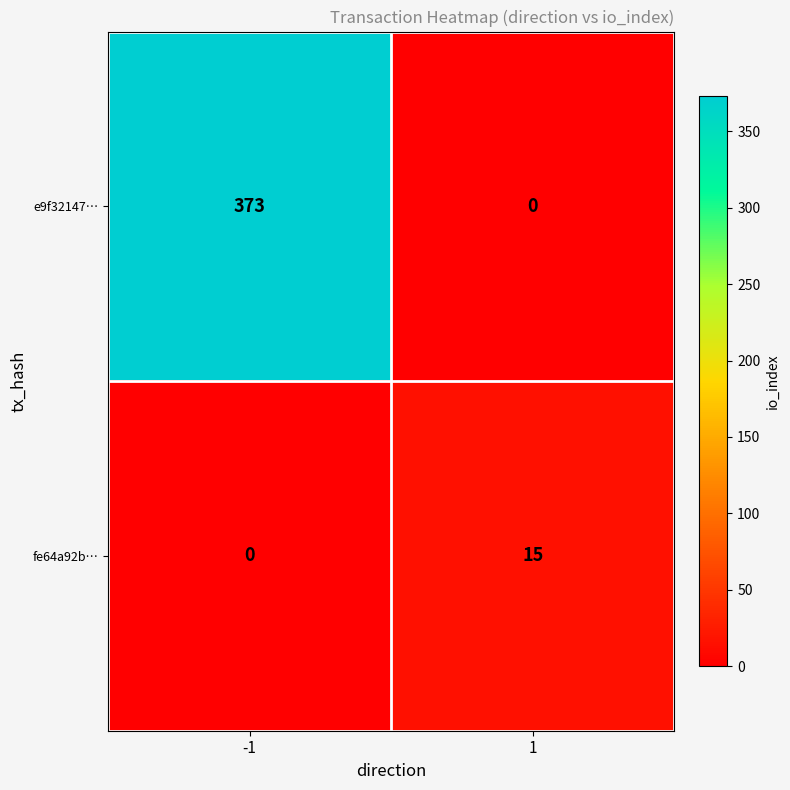

What is the sum of the e9f32147… values at 1 and -1?

373